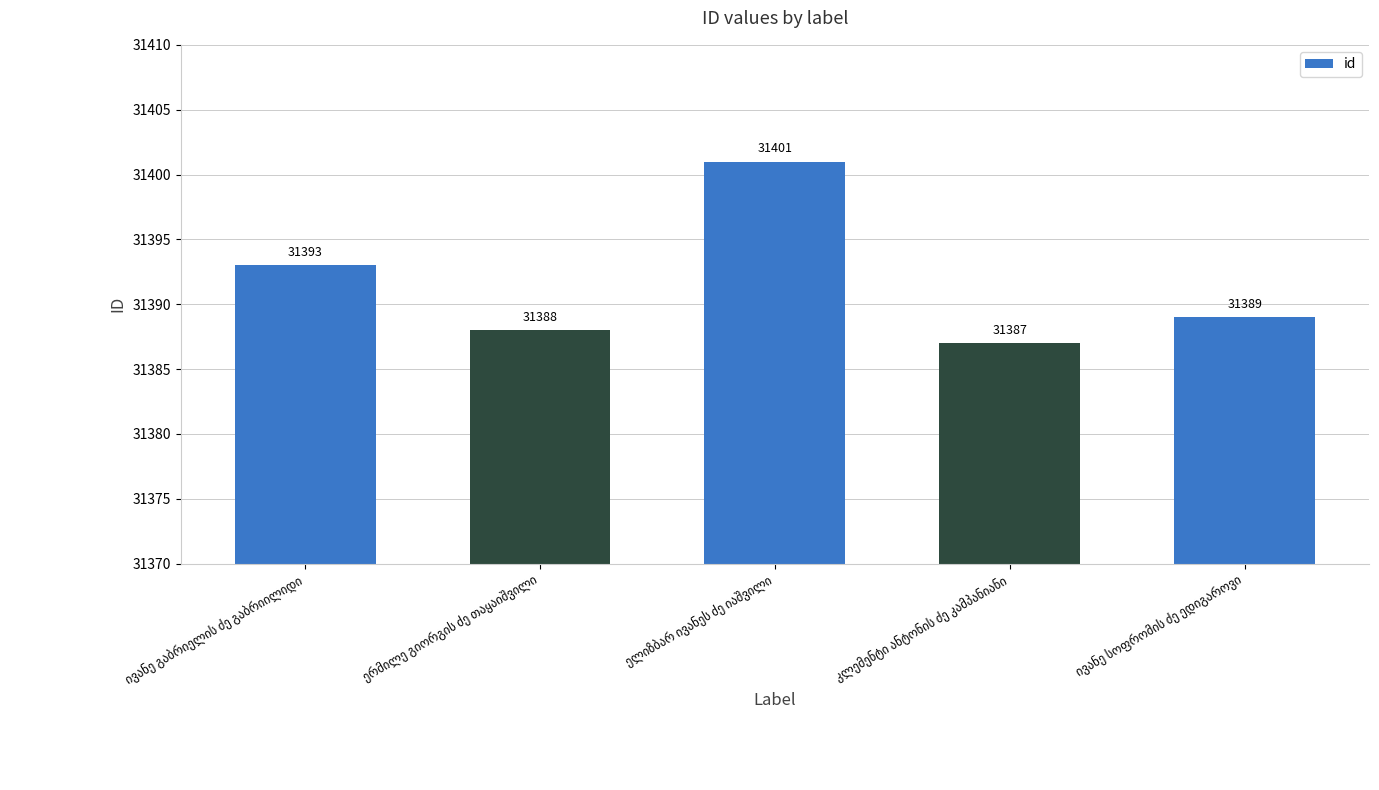

What is the value of the 5th bar from the left?

31389